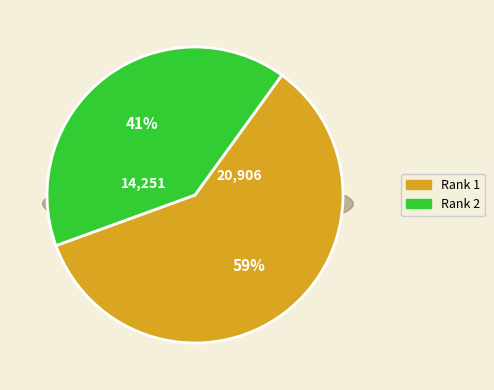

What percentage is the Rank 2 slice, to the nearest percent?

41%